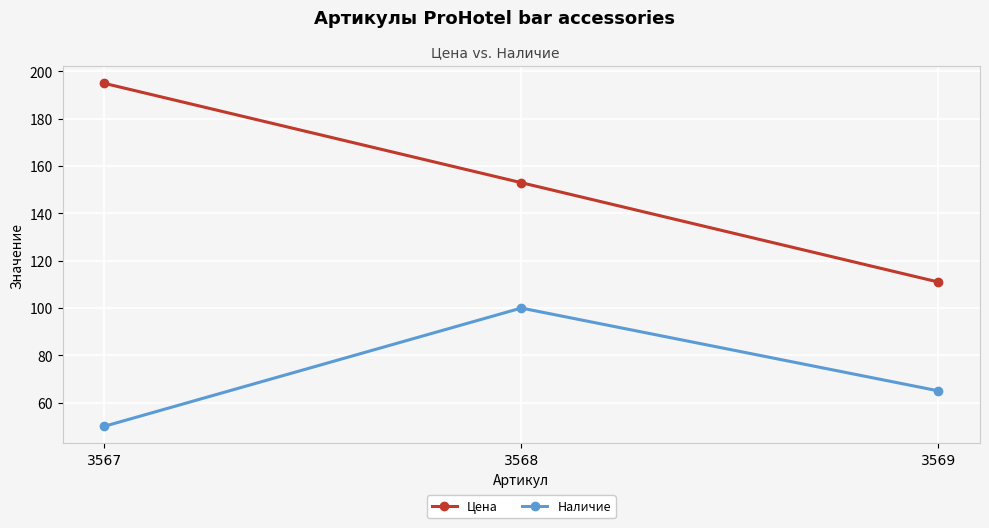

At which label does Наличие first exceed 65?

3568